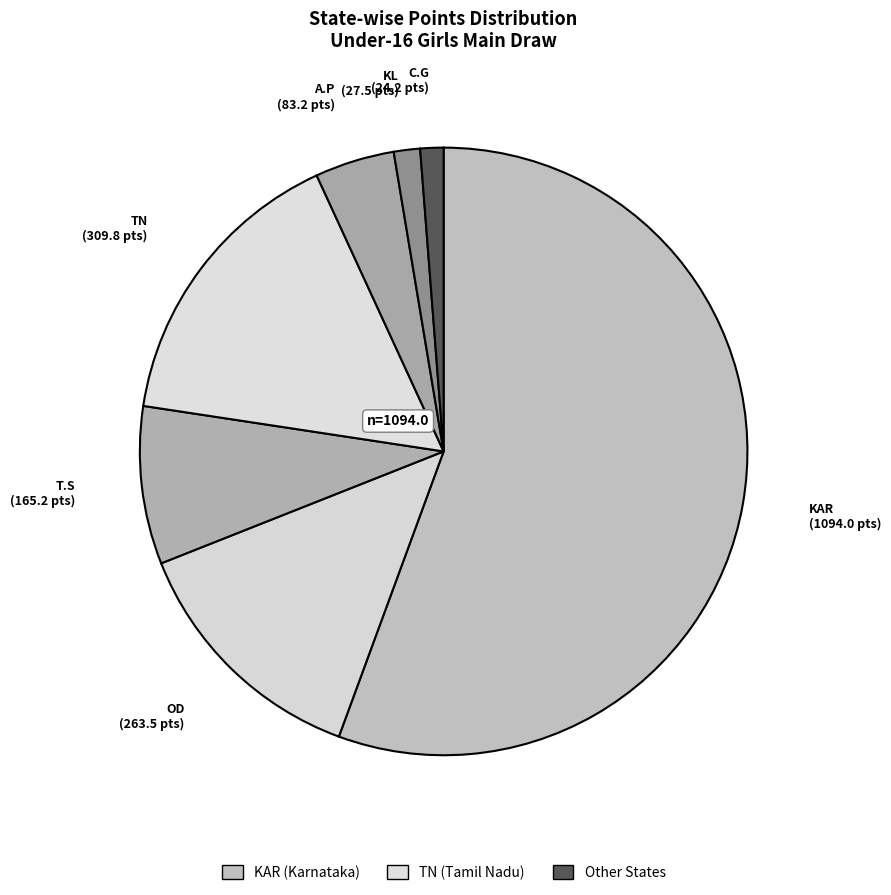

How many slices are in this pie chart?

7